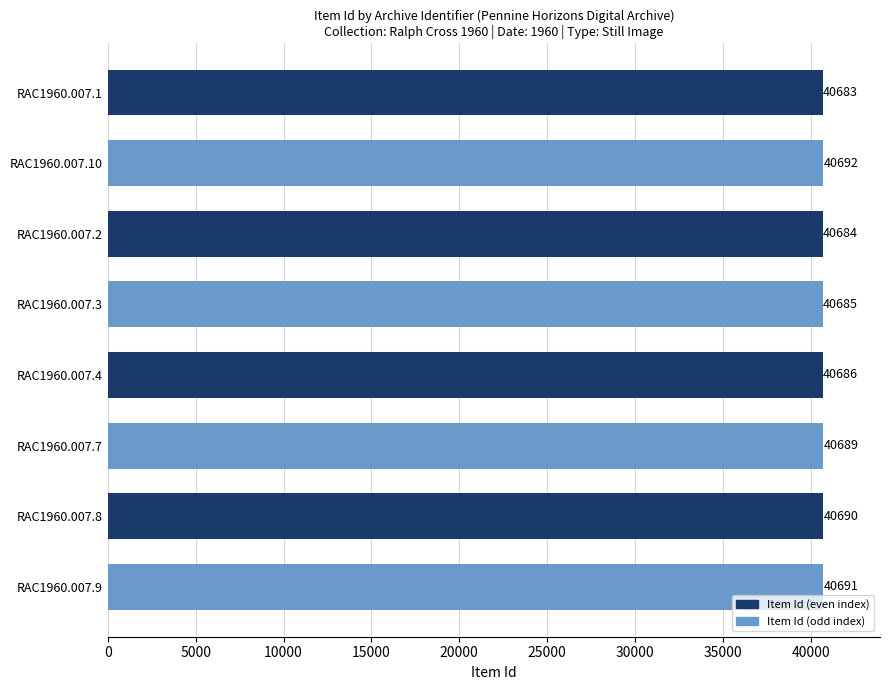

The chart shows a value of 40691 at RAC1960.007.9. True or false?

True